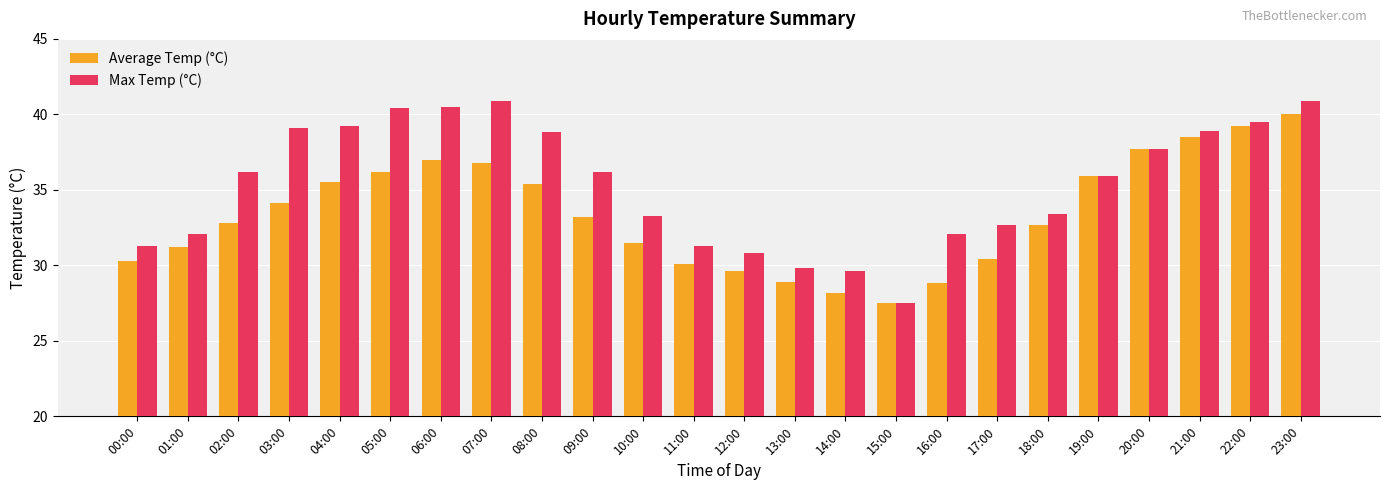

Where does the Max Temp (°C) series first go above 36?

02:00